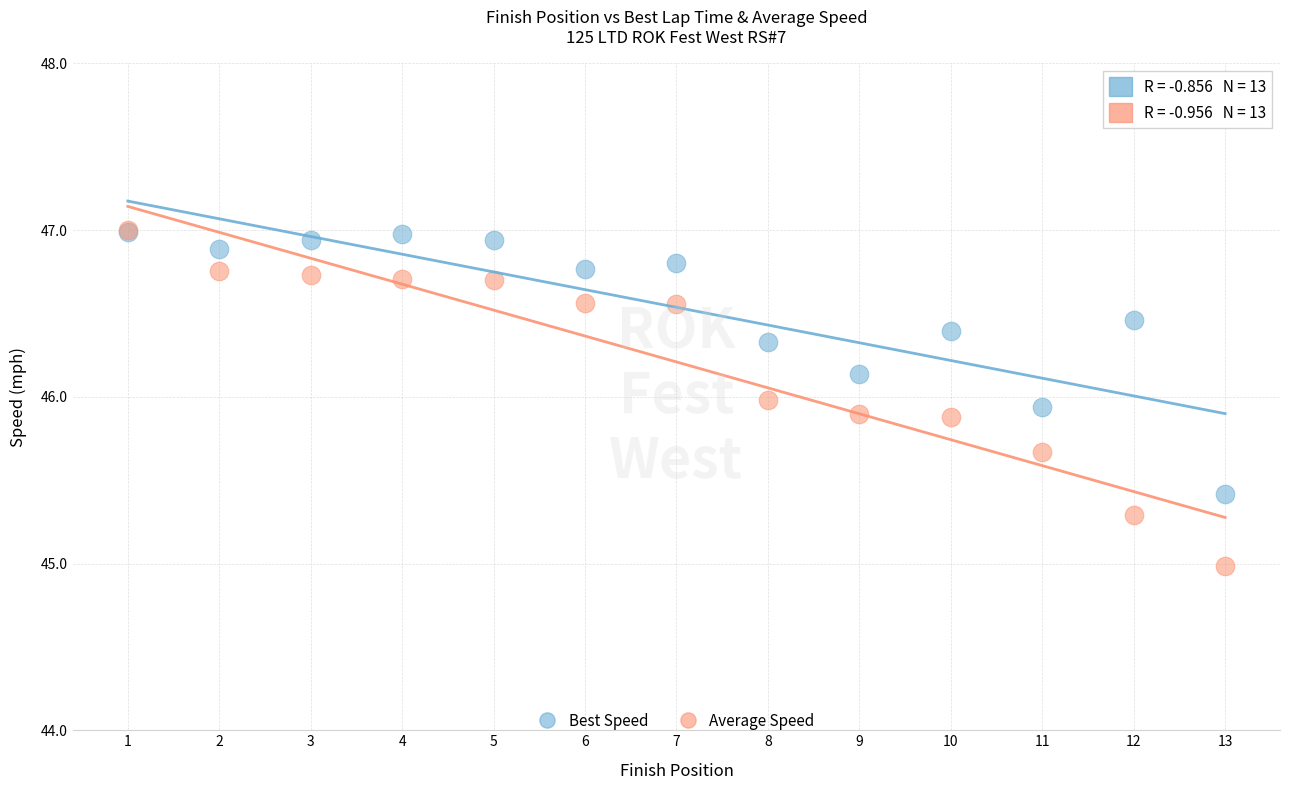

What are all the series names shown in the legend?

Best Speed, Average Speed